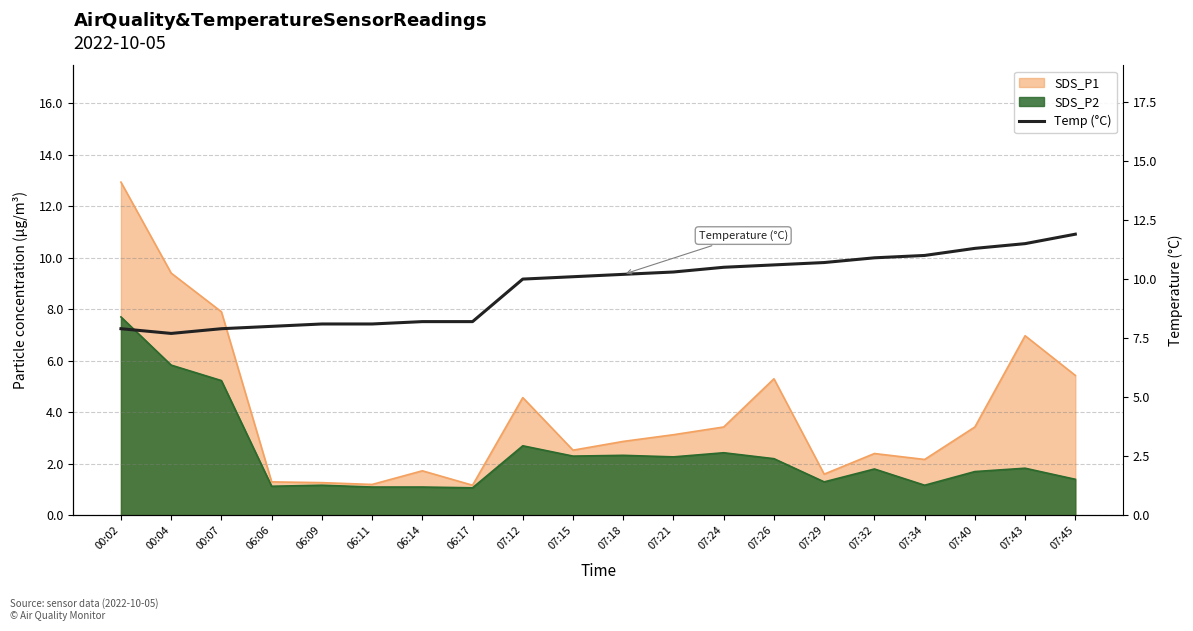

What is the value of the 7th point from the left?

8.2